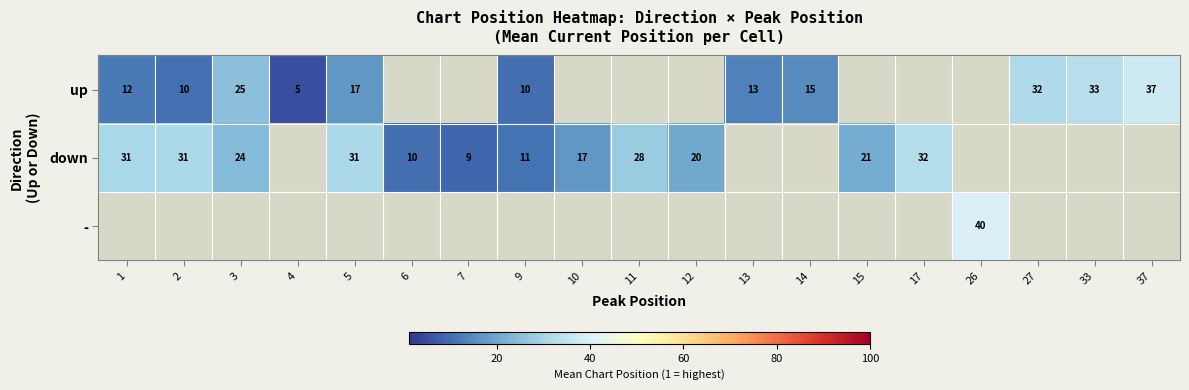

What is the sum of the down values at 2 and 7?

40